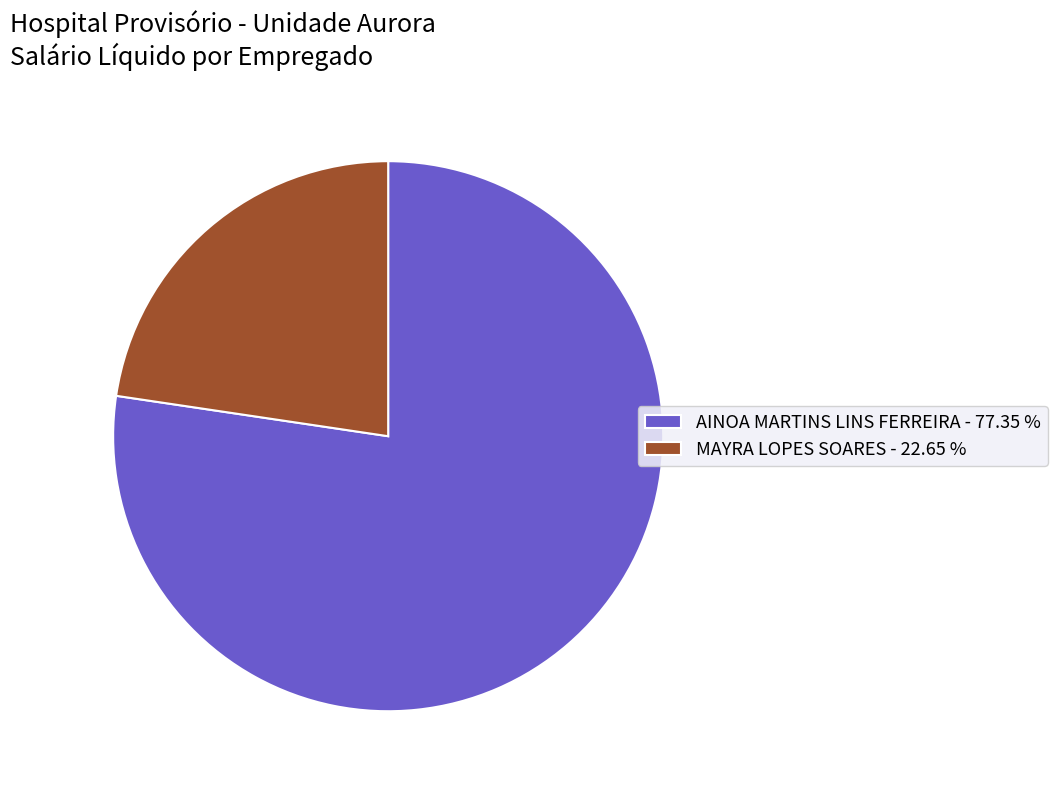

What is the ratio of the value at AINOA MARTINS LINS FERREIRA - 77.35 % to the value at MAYRA LOPES SOARES - 22.65 %?

3.4